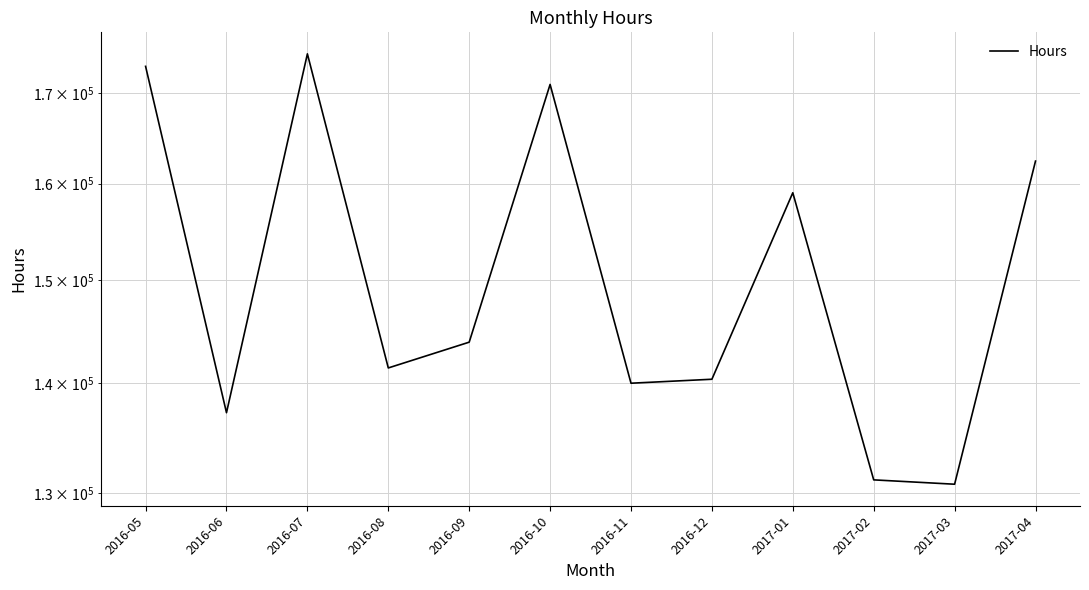

List the labels in order of value, smallest first.

2017-03, 2017-02, 2016-06, 2016-11, 2016-12, 2016-08, 2016-09, 2017-01, 2017-04, 2016-10, 2016-05, 2016-07